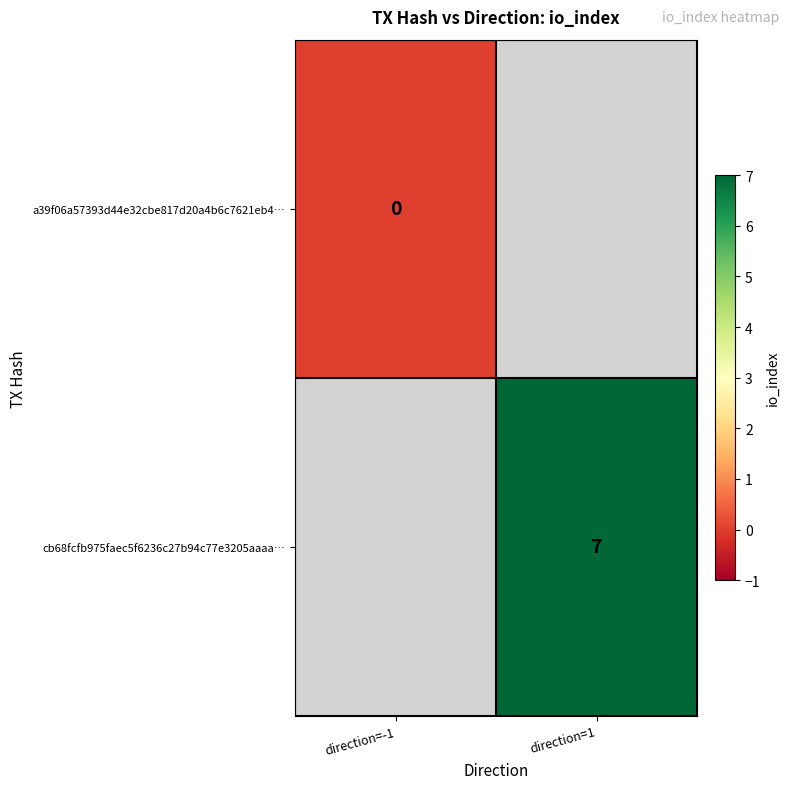

Is the value of a39f06a57393d44e32cbe817d20a4b6c7621eb4… at direction=-1 greater than the value of cb68fcfb975faec5f6236c27b94c77e3205aaaa… at direction=1?

No